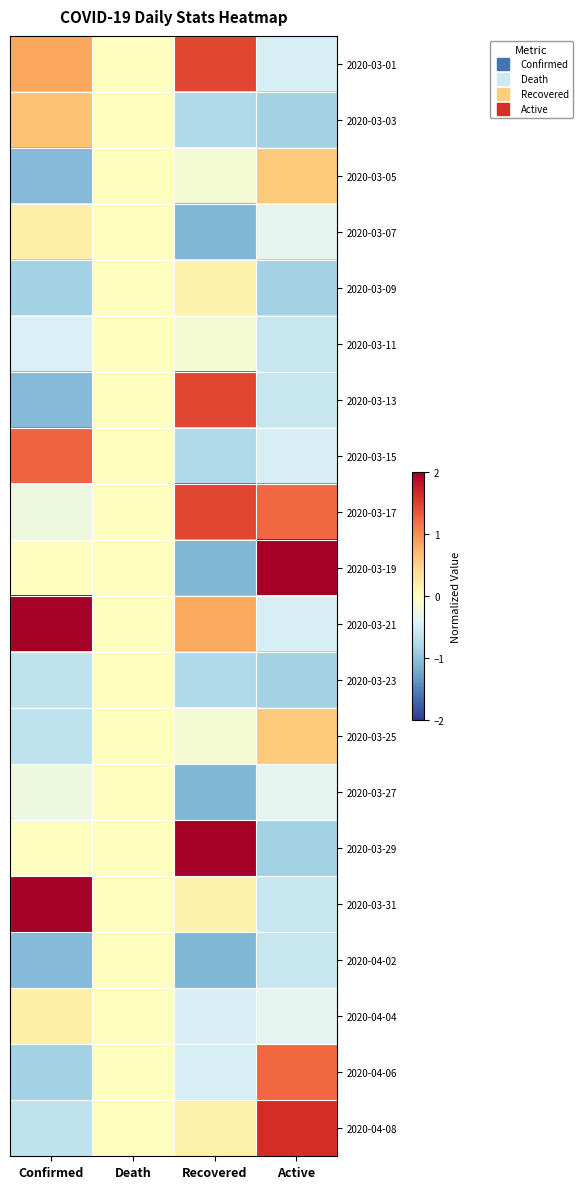

At which category does the chart reach its peak across all series?

Active